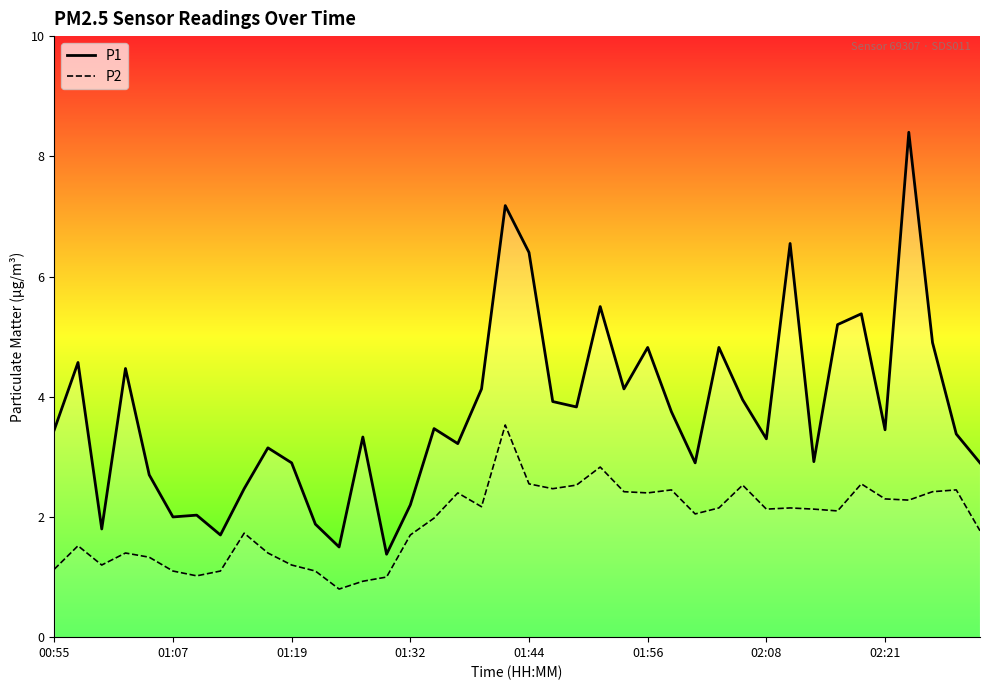

What is the minimum value for P2?

0.8